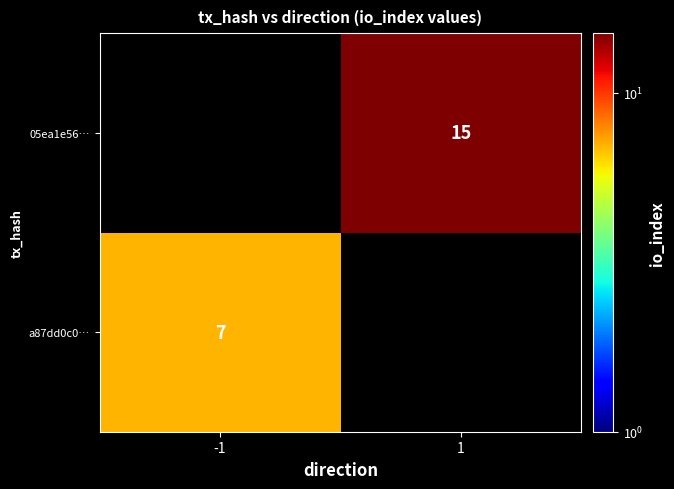

At how many categories does at least one series exceed 10?

1